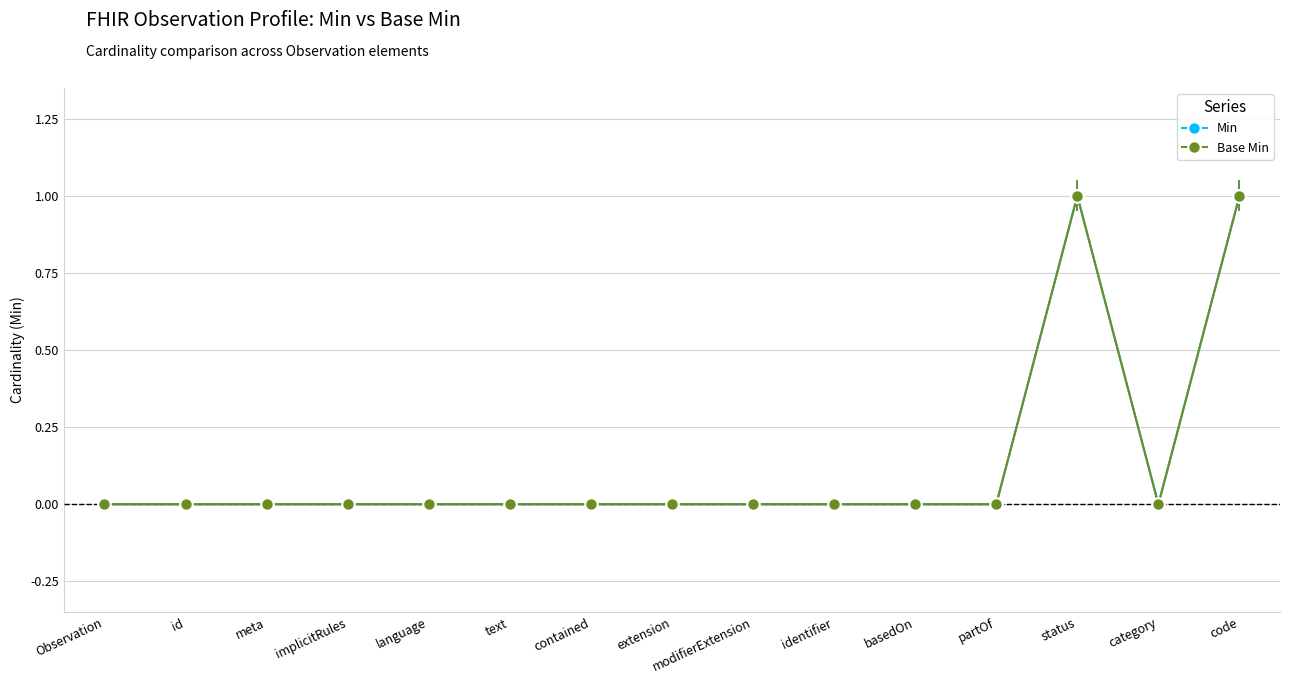

Does the chart have visible grid lines?

Yes